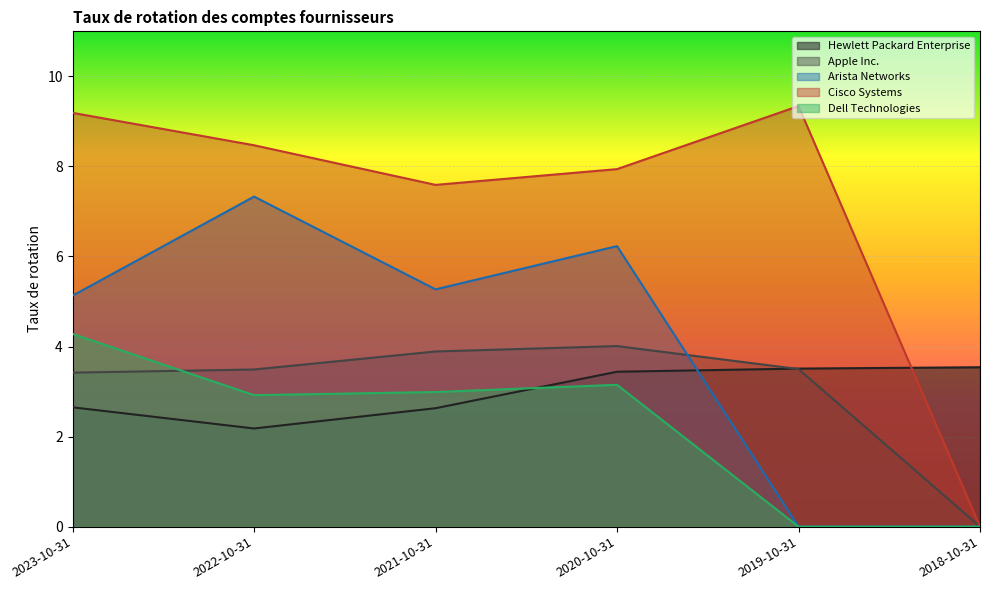

Is it true that Dell Technologies equals 2.9 at 2022-10-31?

True